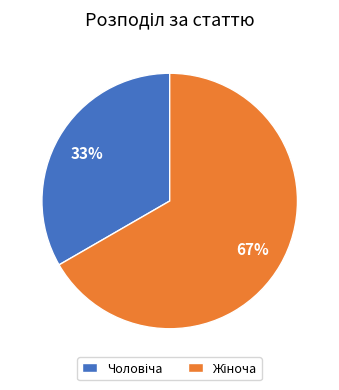

To the nearest percent, what is the average slice percentage?

50%